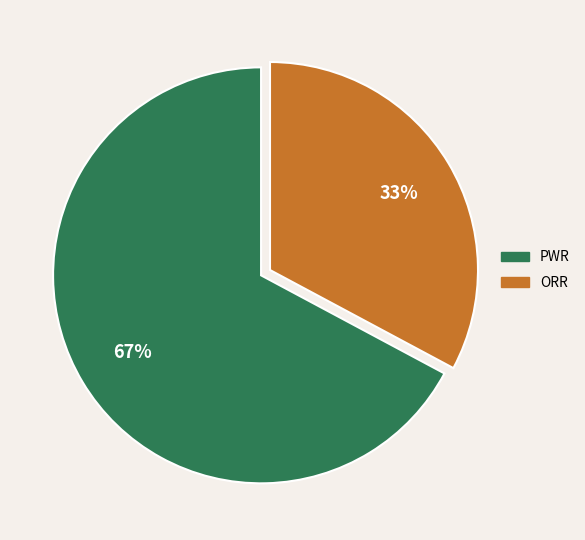

Is PWR the majority of the pie?

Yes